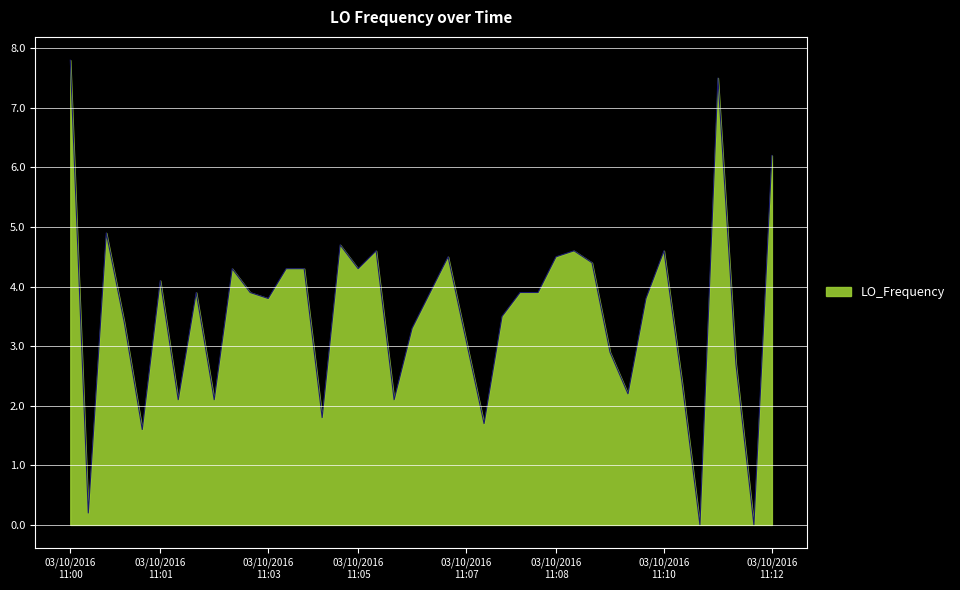

What is the difference between the maximum and second lowest values?

7.8